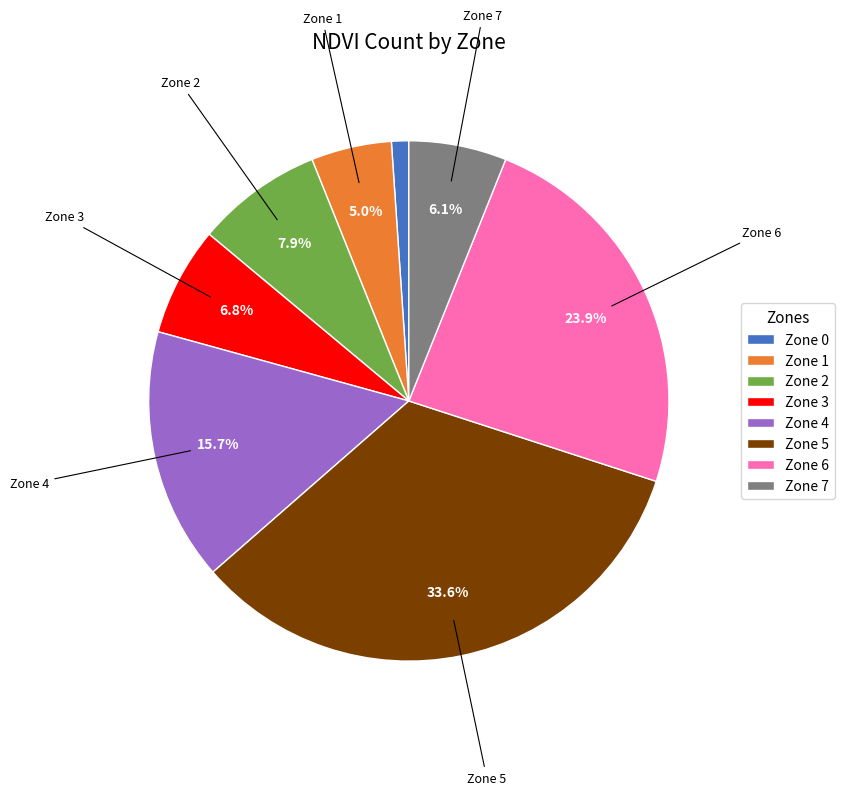

What portion of the pie excludes Zone 4?

84.3%